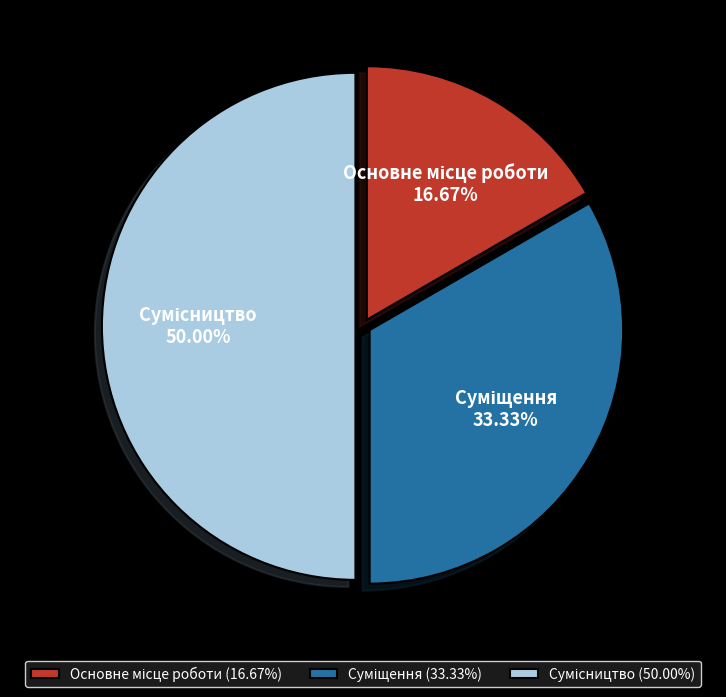

Count the number of slices in the pie.

3